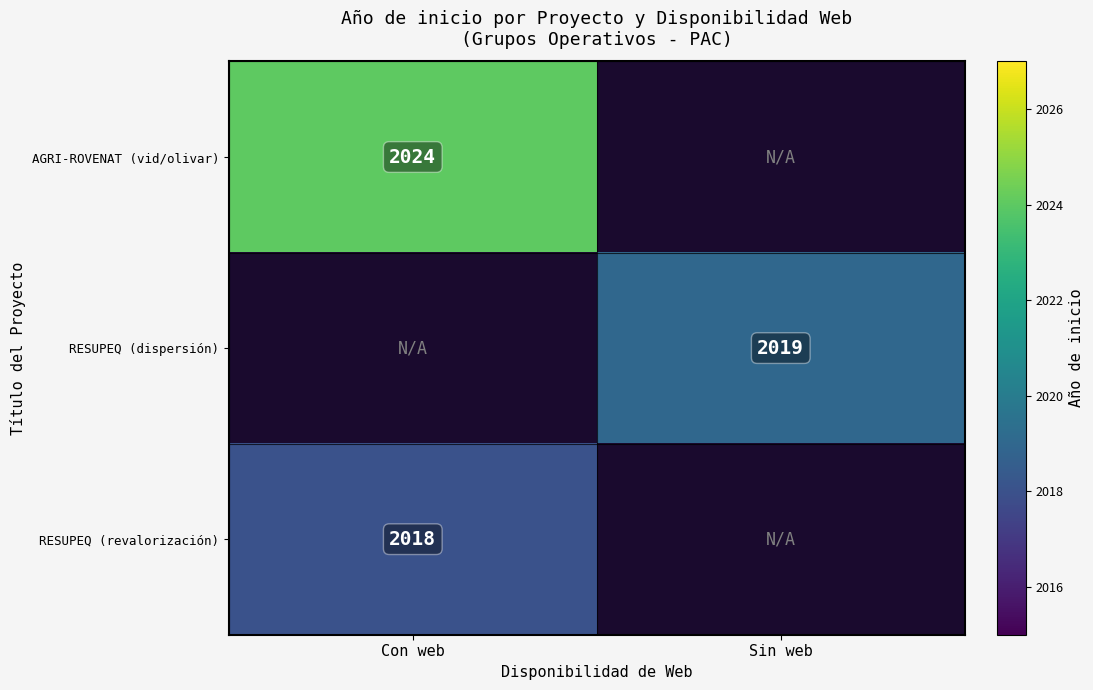

Which category has the lowest value across all series?

Con web